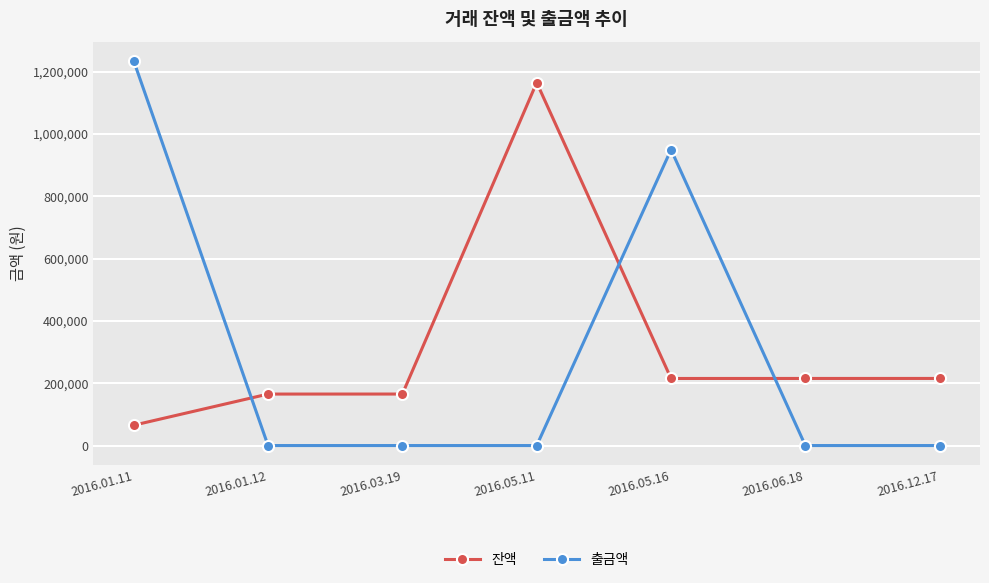

What is the maximum value shown in the chart?

1235000